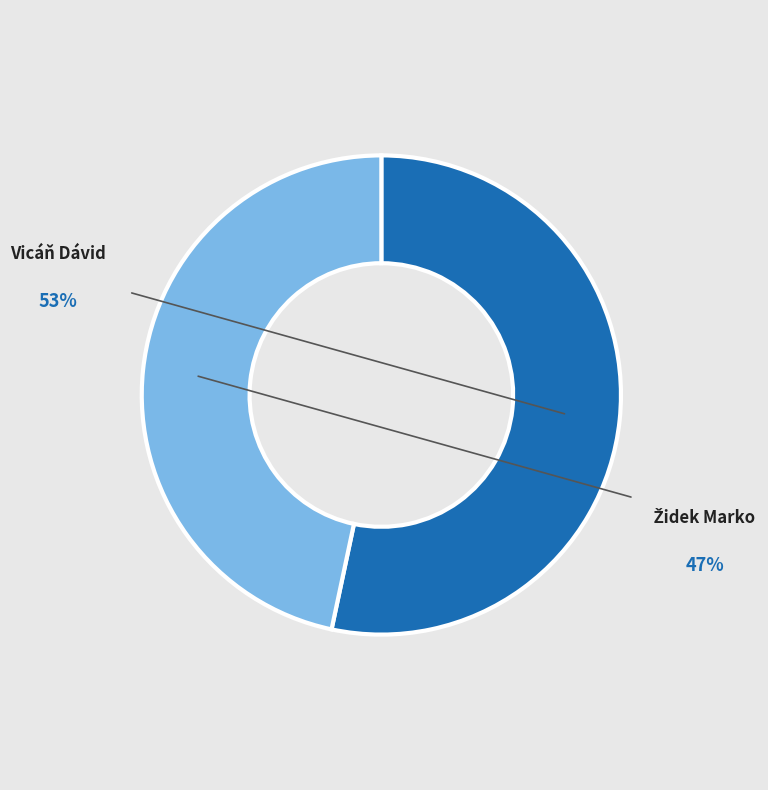

To the nearest percent, what percentage of the pie is Židek Marko?

47%